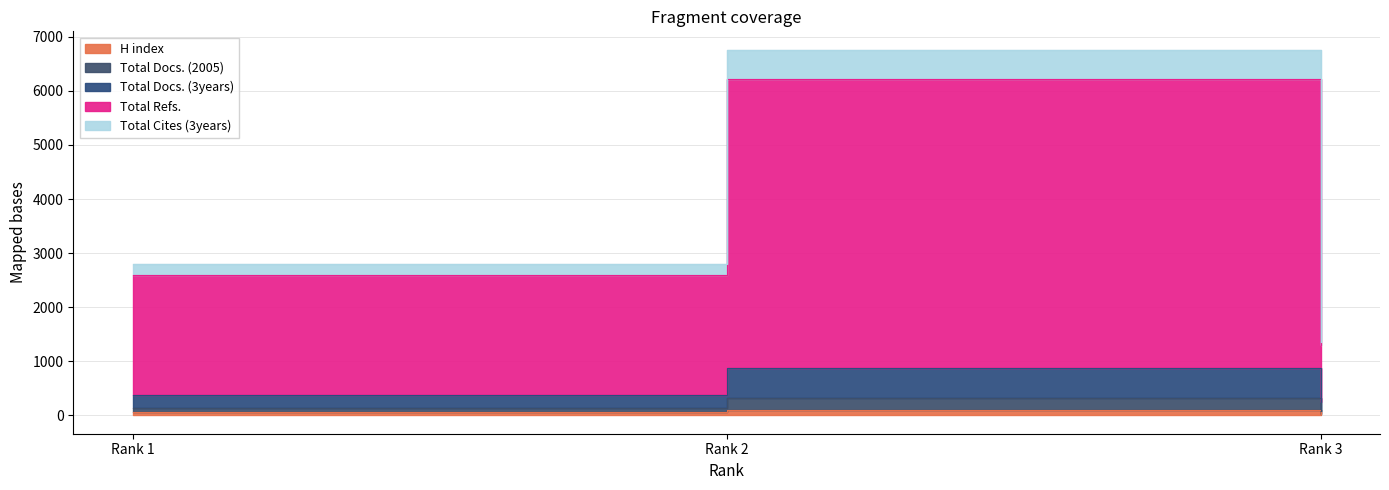

What is the average value of the Total Cites (3years) series?

3369